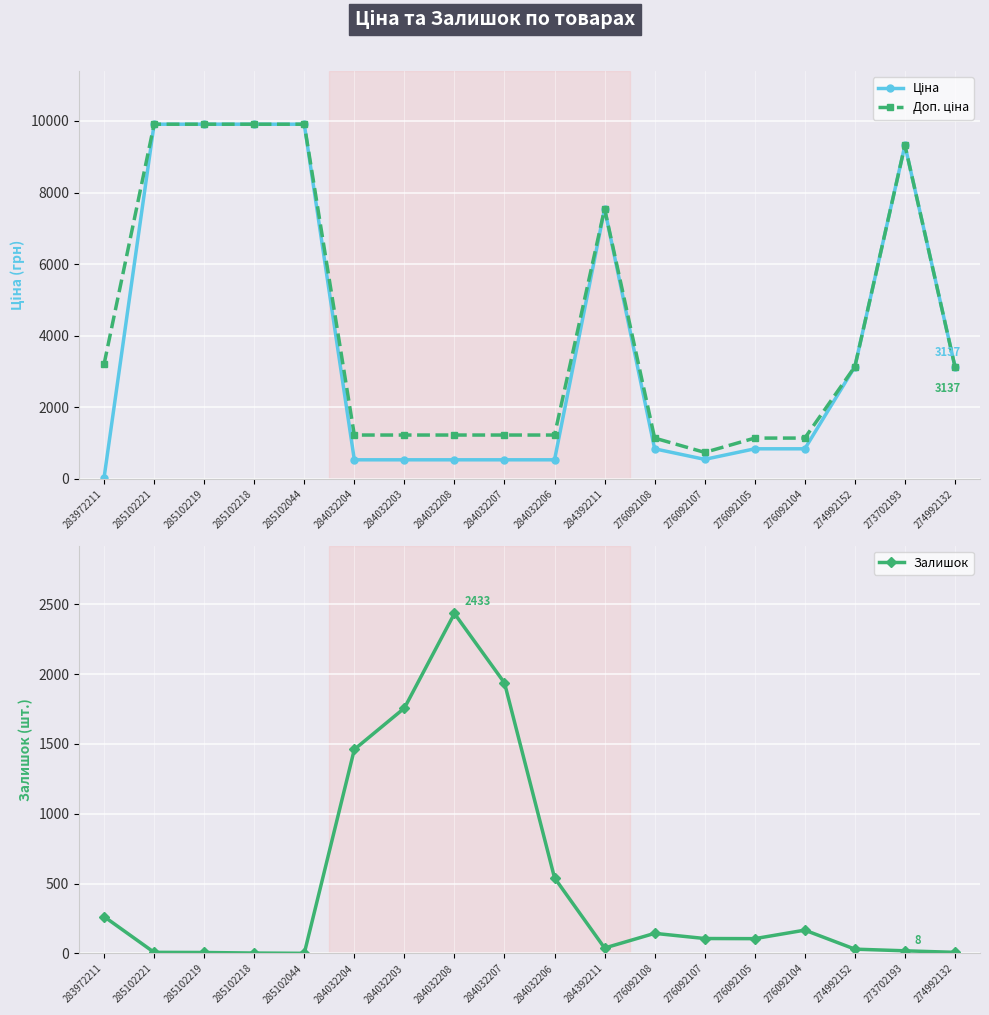

At which category is the sum across all series the highest?

285102221